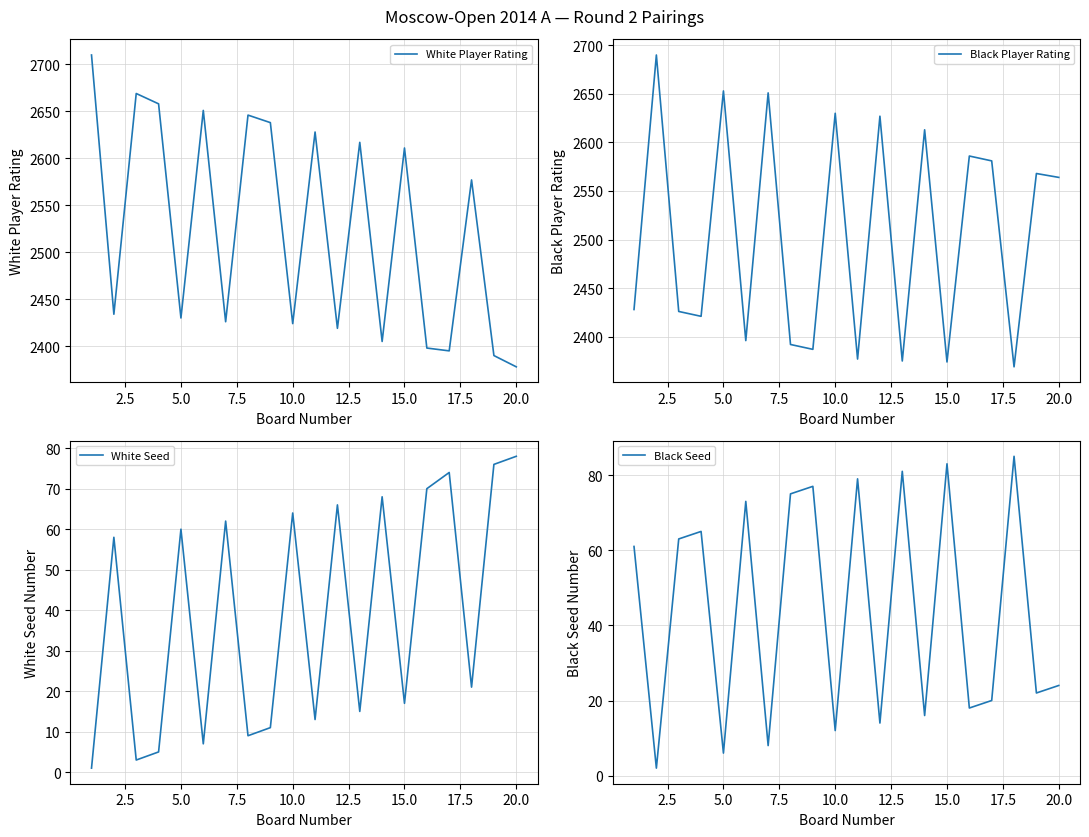

At how many categories does at least one series exceed 1356?

20